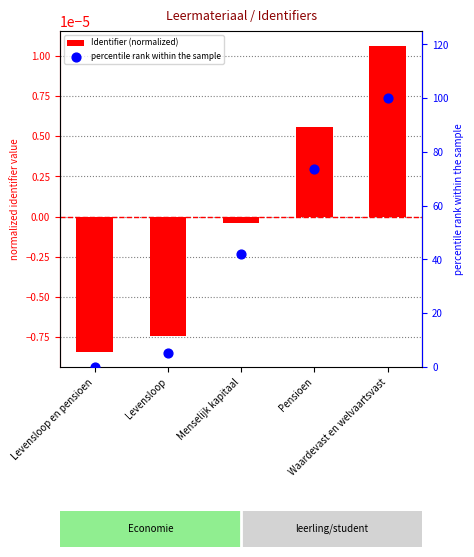

What are all the series names shown in the legend?

Identifier (normalized), percentile rank within the sample